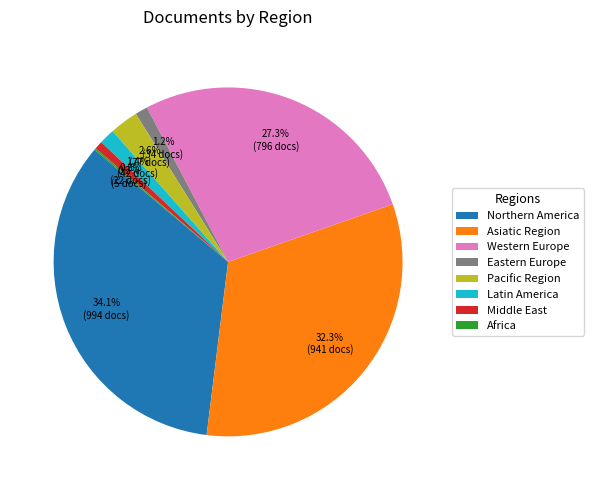

Which category has the biggest portion of the pie?

Northern America